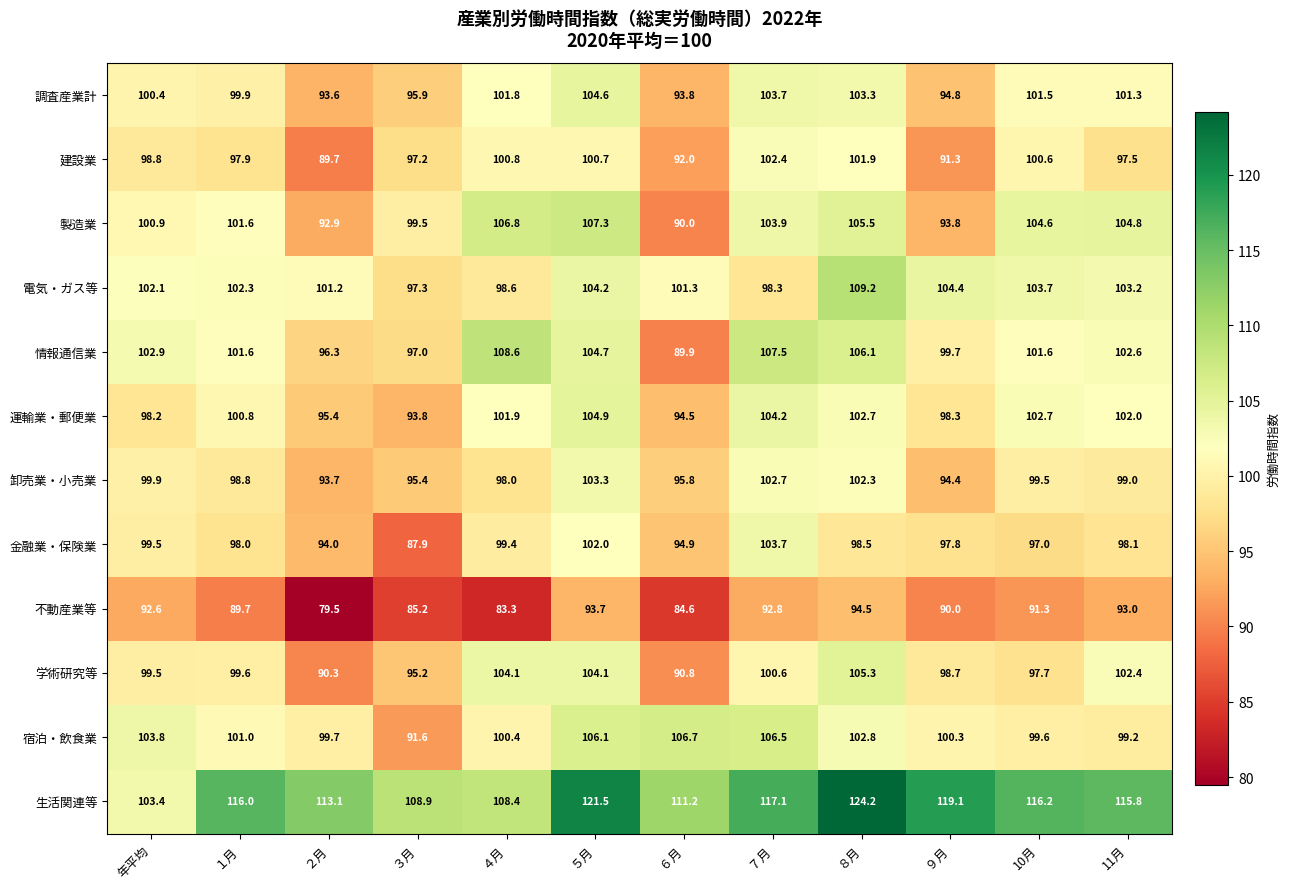

At which category is the sum across all series the highest?

５月